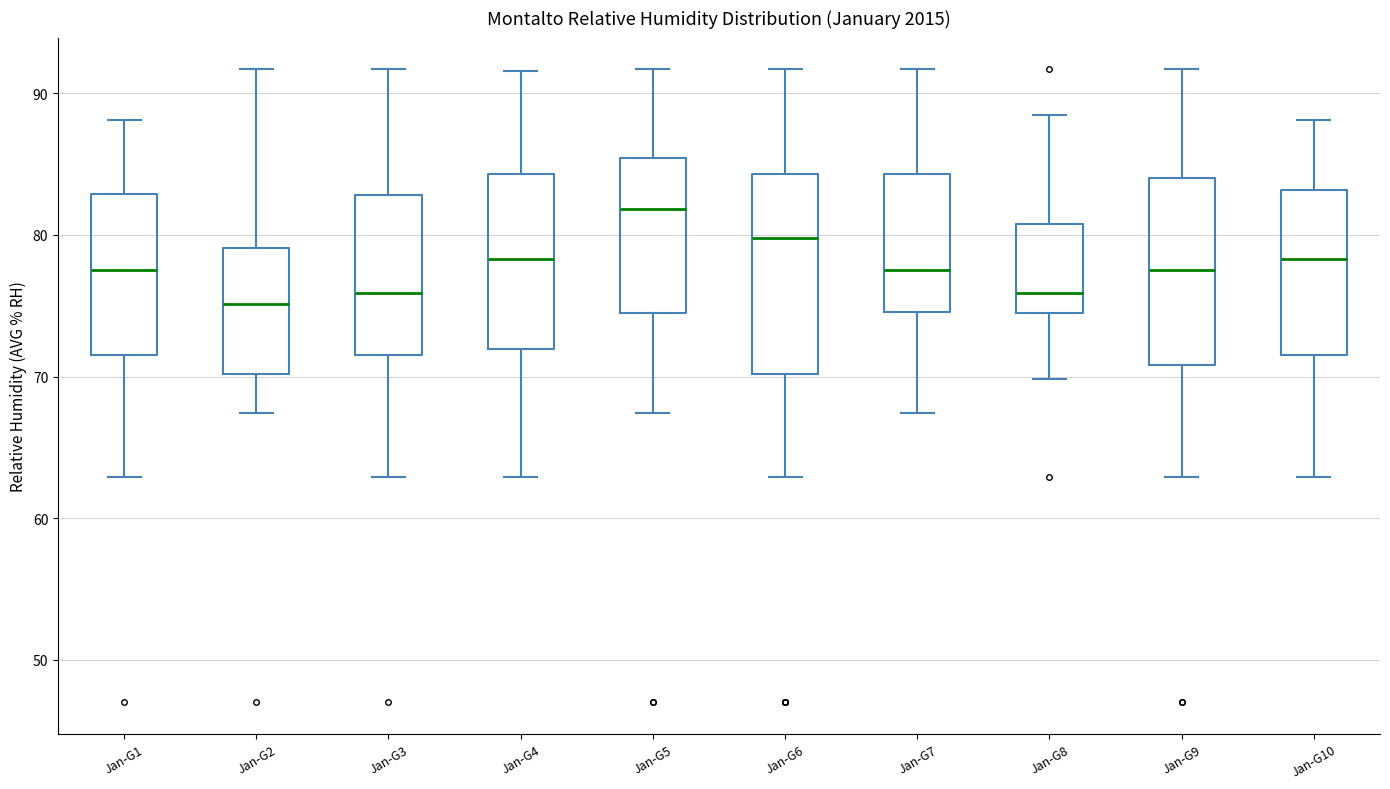

Reading left to right, transcribe this box plot: for each box, give where its median line is, the range the box spans, and where its two whiskers end, as read against the y-axis. The values are not printed on the chart, so give them approximately, as read against the axis.

Jan-G1: median 78, box 72 to 83, whiskers 63 to 88
Jan-G2: median 75, box 70 to 79, whiskers 67 to 92
Jan-G3: median 76, box 72 to 83, whiskers 63 to 92
Jan-G4: median 78, box 72 to 84, whiskers 63 to 92
Jan-G5: median 82, box 75 to 85, whiskers 67 to 92
Jan-G6: median 80, box 70 to 84, whiskers 63 to 92
Jan-G7: median 78, box 75 to 84, whiskers 67 to 92
Jan-G8: median 76, box 75 to 81, whiskers 70 to 89
Jan-G9: median 78, box 71 to 84, whiskers 63 to 92
Jan-G10: median 78, box 72 to 83, whiskers 63 to 88